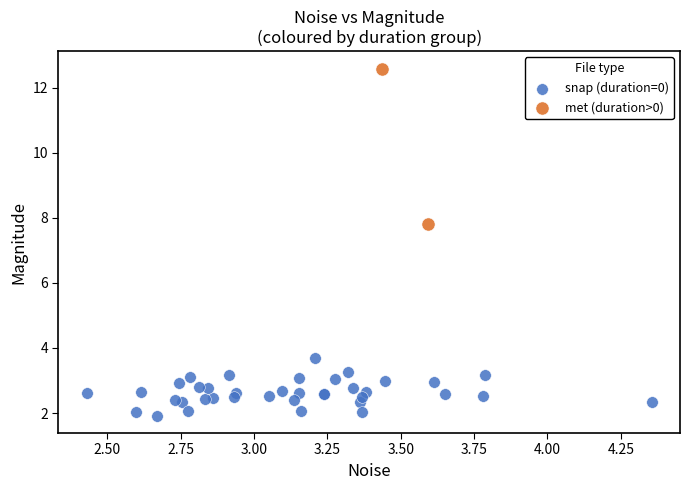

Which series contains the highest Y value?

met (duration>0)